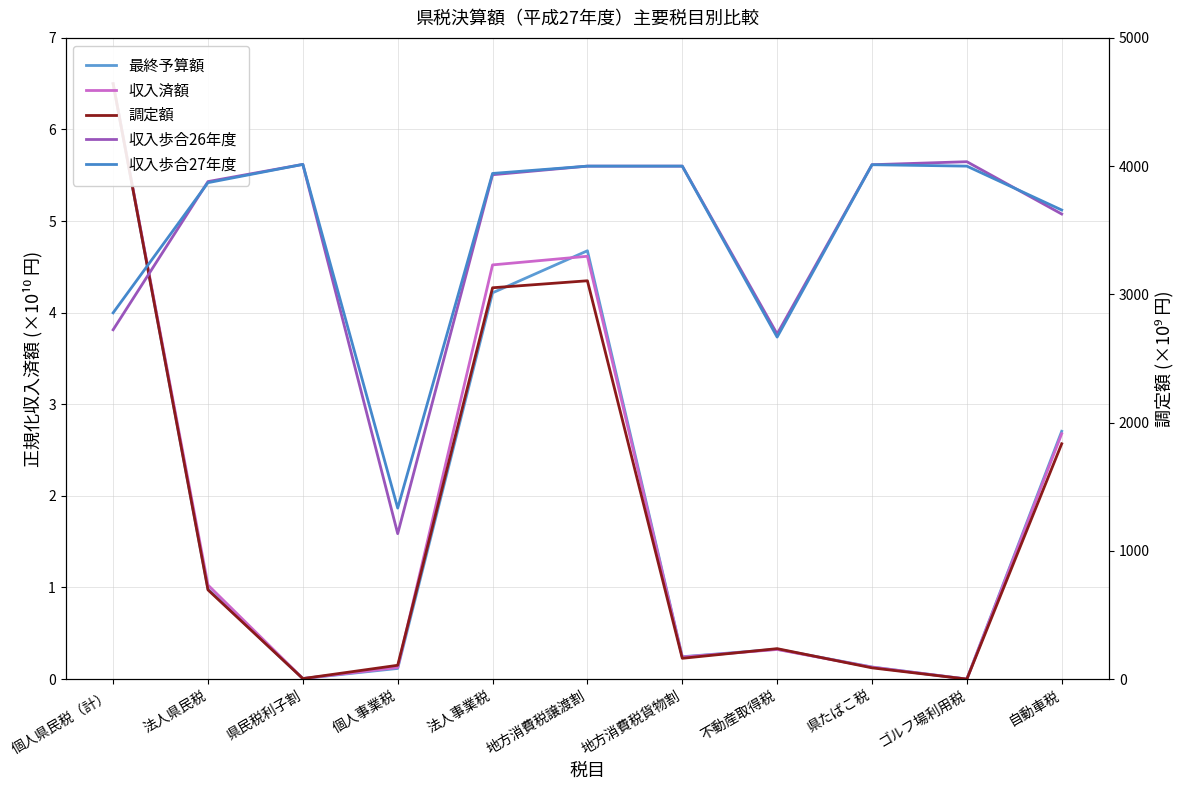

Is it true that 収入済額 equals 0.1 at 不動産取得税?

False